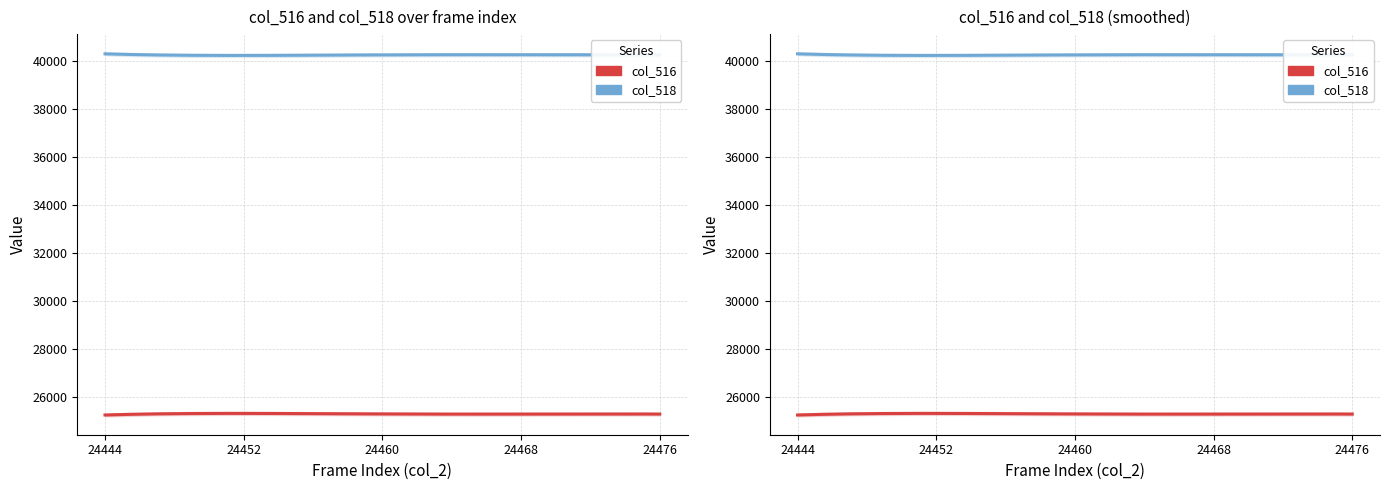

What is the difference between the col_518 values at 24461 and 24453?

45